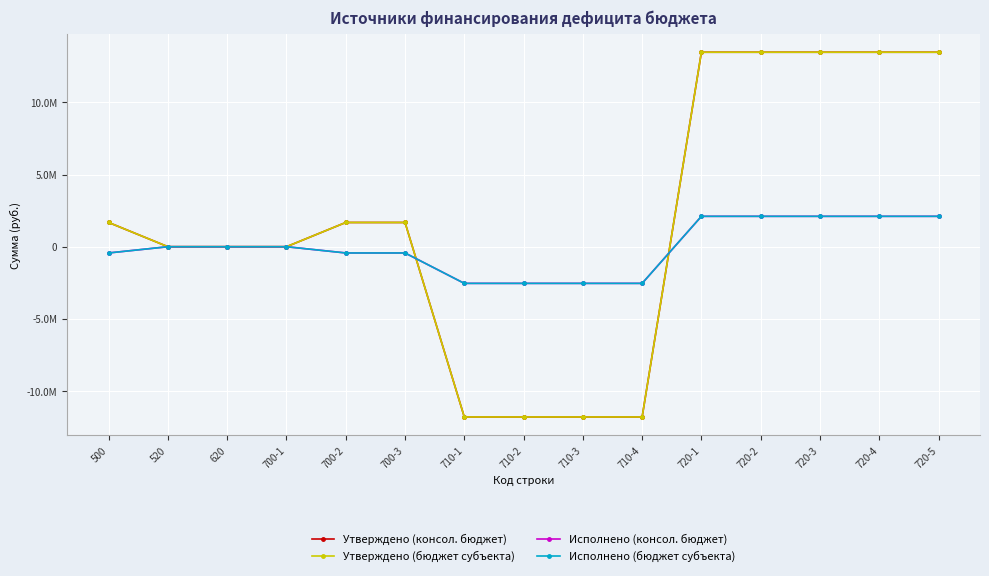

What is the greatest value displayed?

13480606.0